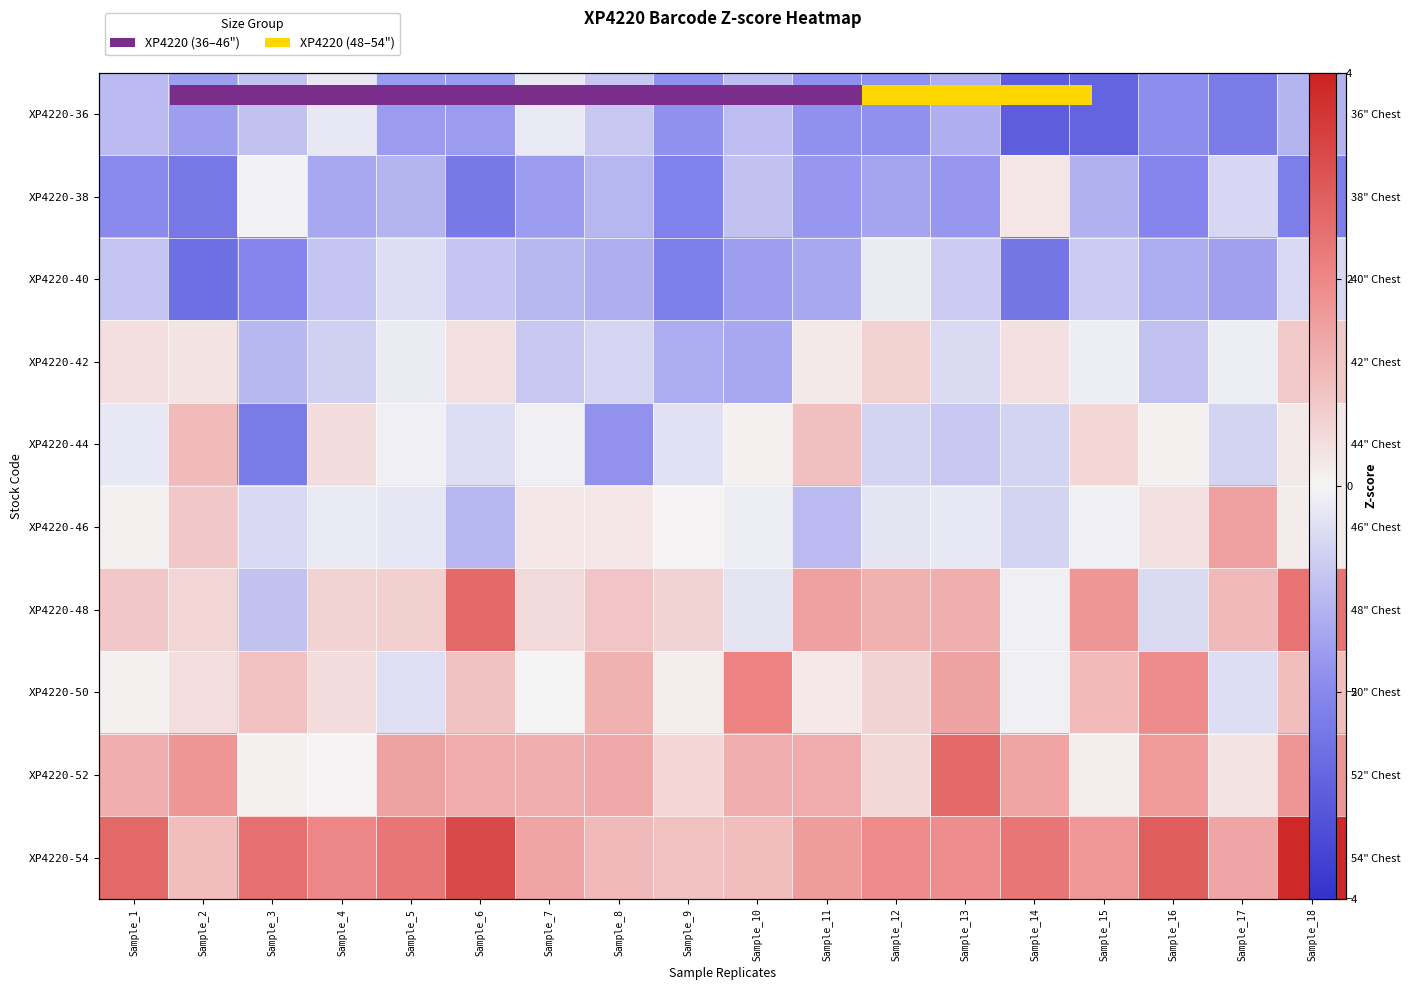

What is the average value of the XP4220-48 series?

0.8